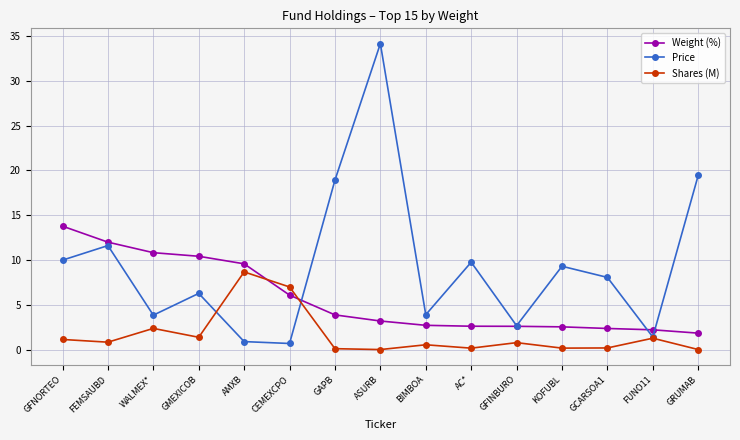

What position from the left is FEMSAUBD?

2